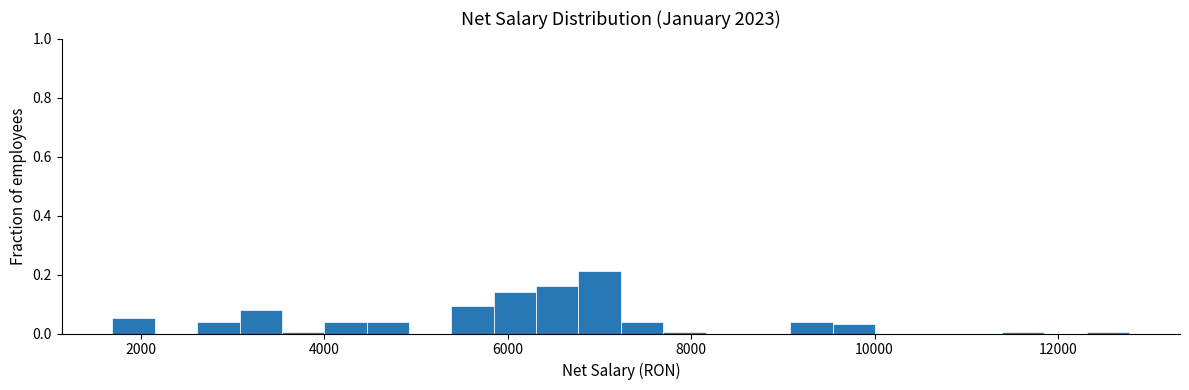

Around what value on the x-axis is the tallest bar? Give the approximate position of its centre, as read against the axis.

7000